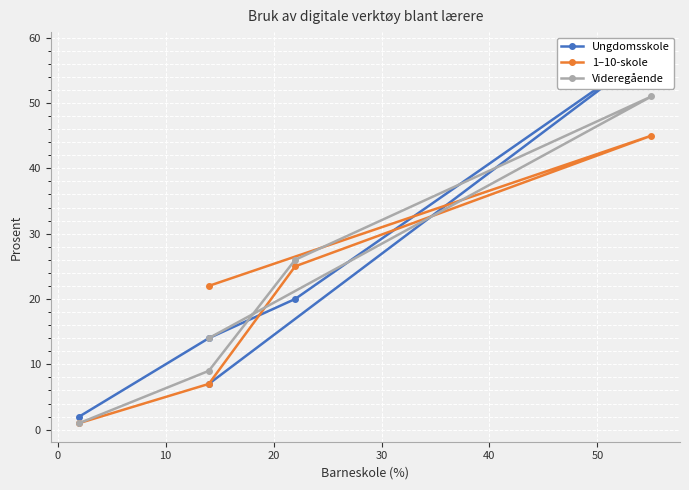

What are all the series names shown in the legend?

Ungdomsskole, 1–10-skole, Videregående